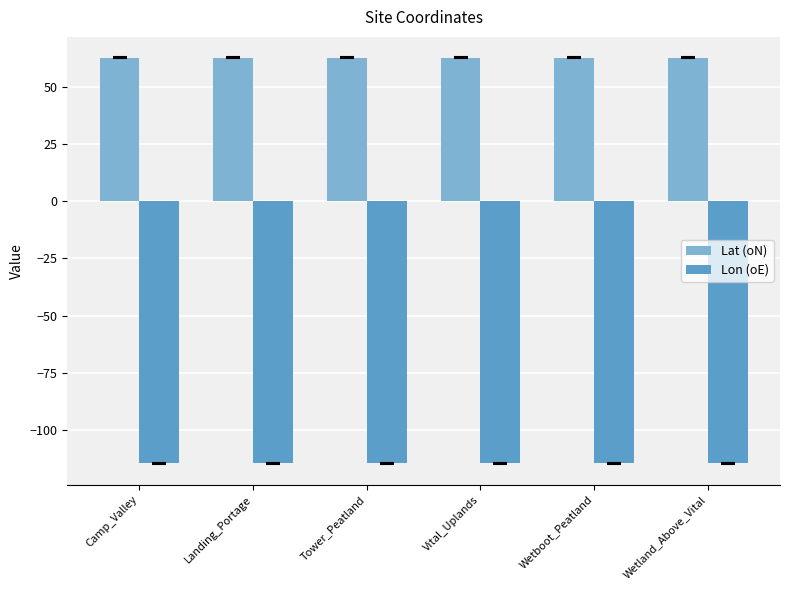

Is it true that Lat (oN) equals 86.3 at Landing_Portage?

False